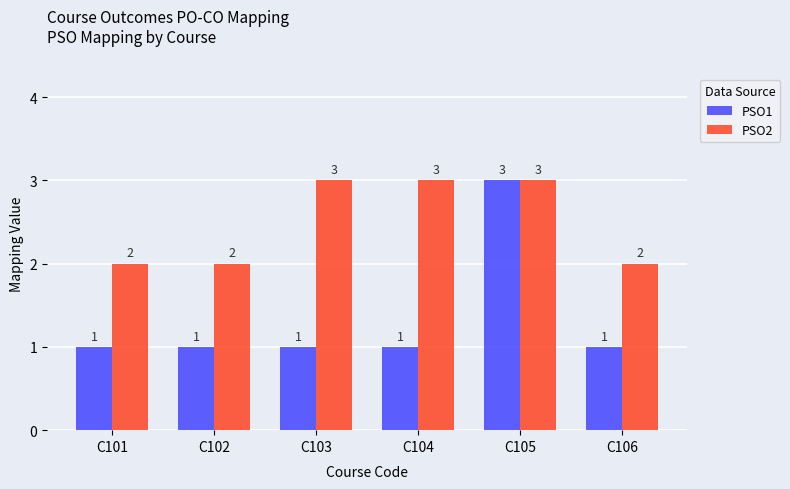

Reading left to right, transcribe all the data shown in this chart.

PSO1: C101=1	C102=1	C103=1	C104=1	C105=3	C106=1
PSO2: C101=2	C102=2	C103=3	C104=3	C105=3	C106=2